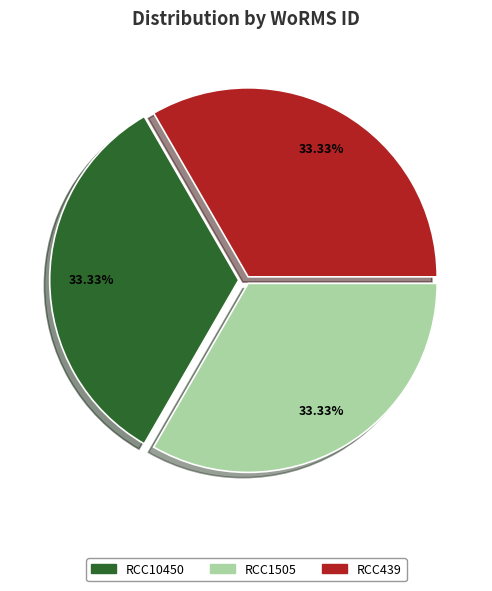

Does any single category account for the majority?

No